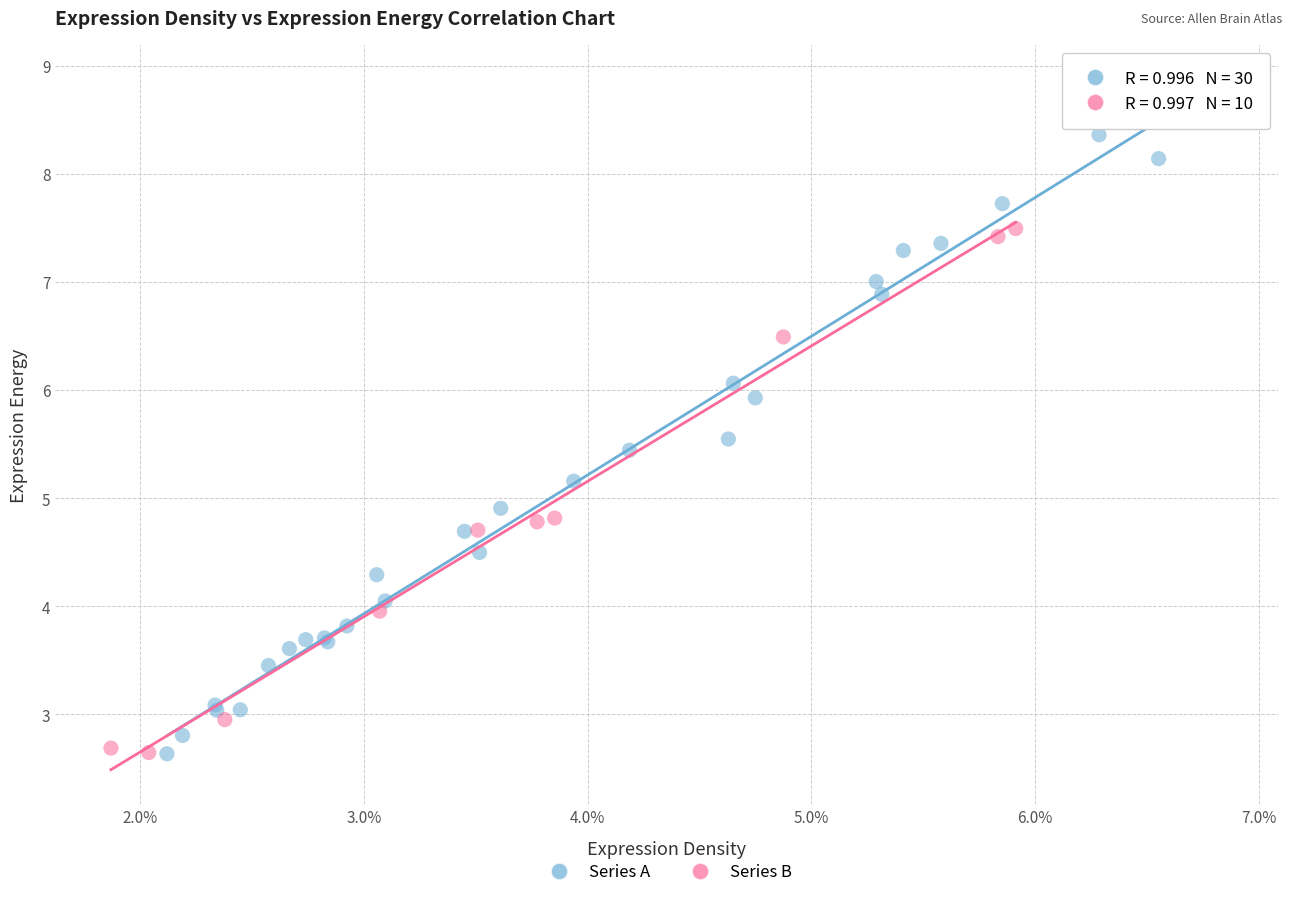

Which series contains the highest Y value?

Series A